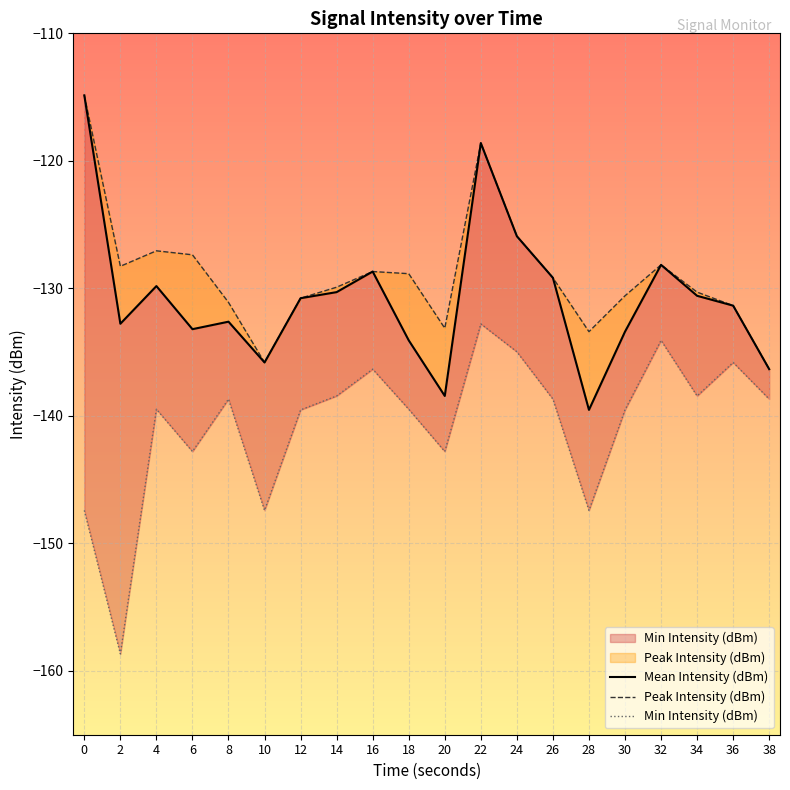

At 0, list the series in order from smallest to largest.

Min Intensity (dBm), Mean Intensity (dBm), Peak Intensity (dBm)